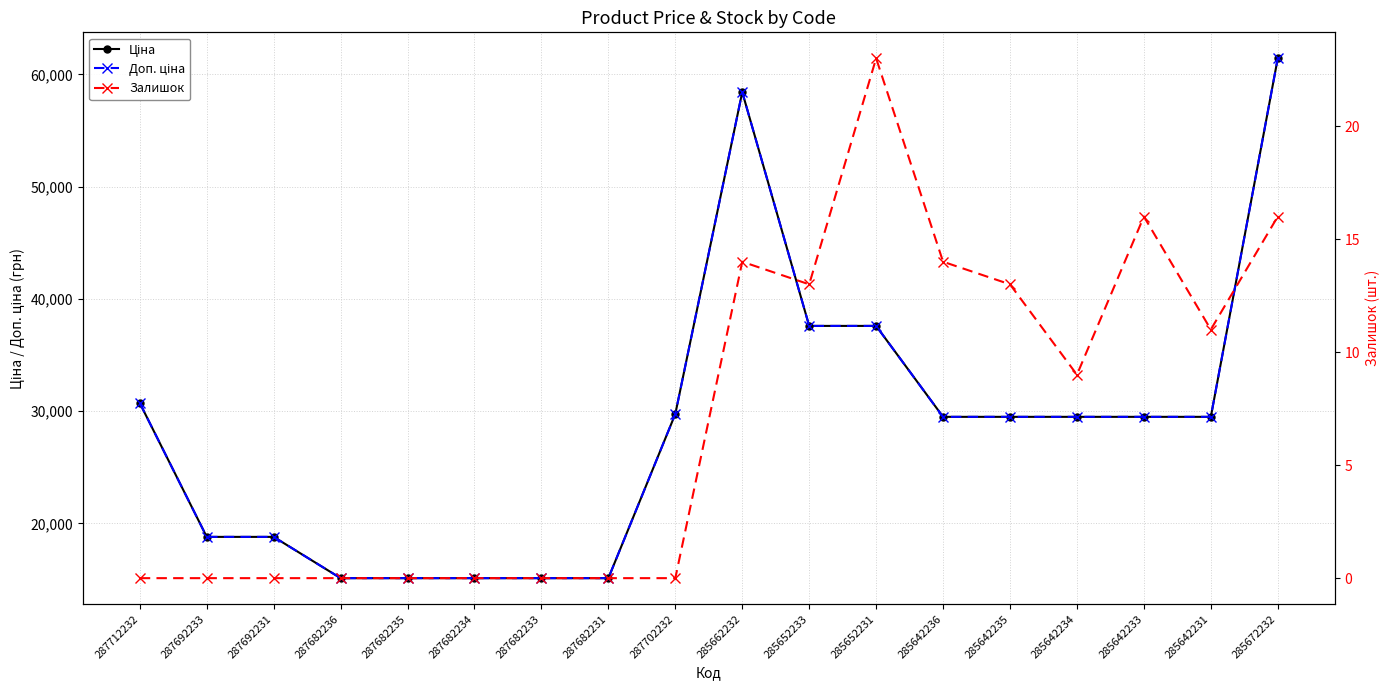

What is the difference between the maximum and minimum values in the Доп. ціна series?

46314.3